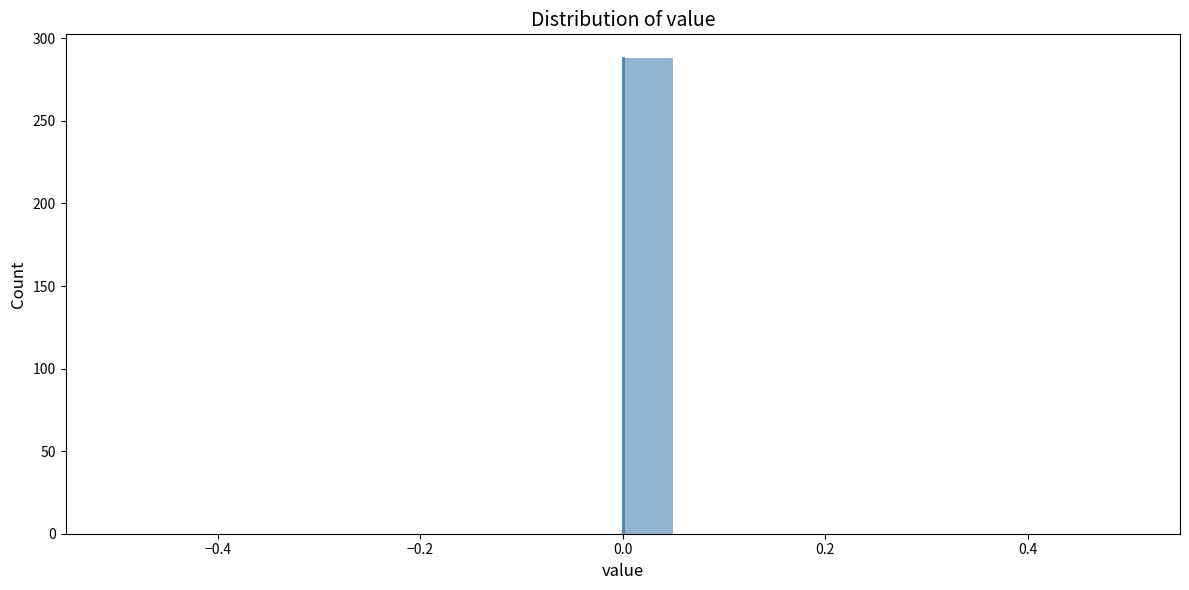

Read against the x-axis, roughly where is the centre of the tallest bar?

0.02